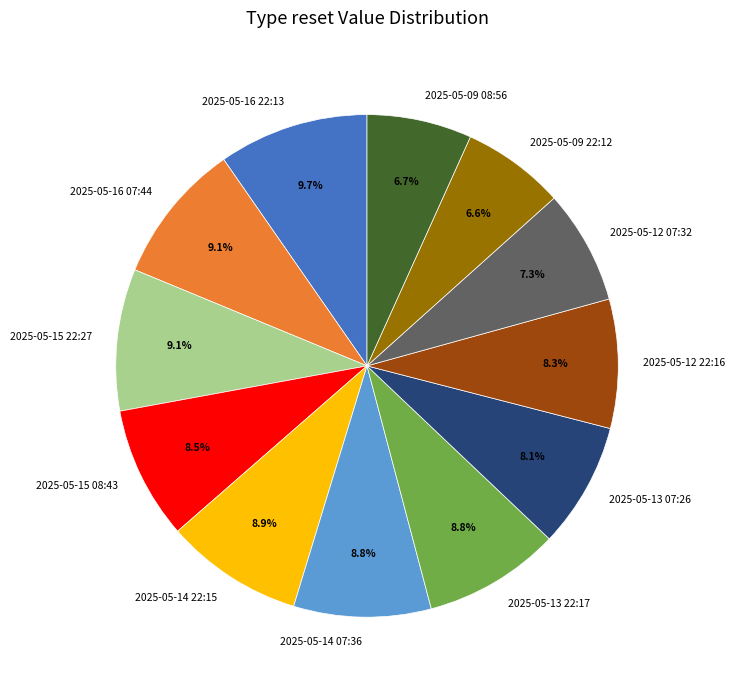

To the nearest percent, what is the combined percentage of 2025-05-16 07:44 and 2025-05-09 22:12?

16%